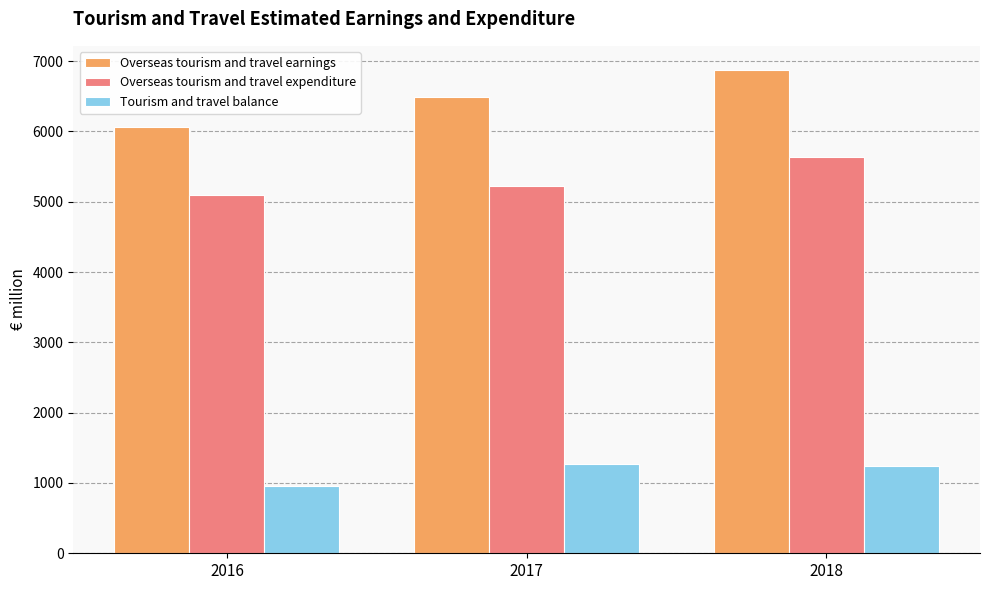

Reading left to right, extract all data points from this chart.

Overseas tourism and travel earnings: 6064	6485	6874
Overseas tourism and travel expenditure: 5103	5217	5639
Tourism and travel balance: 961	1268	1235